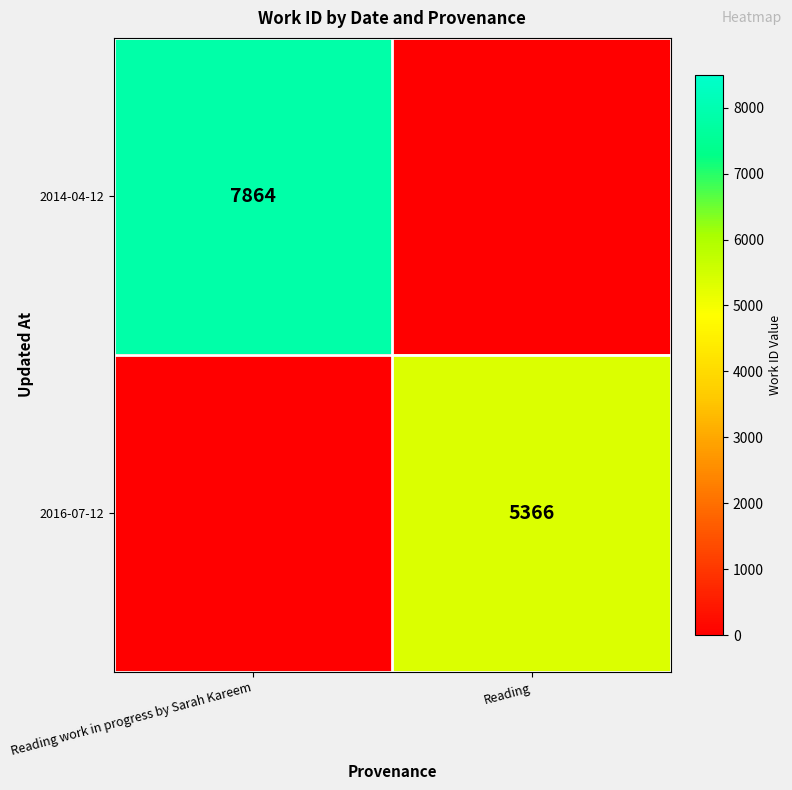

Is it true that 2014-04-12 equals 7864 at Reading work in progress by Sarah Kareem?

True